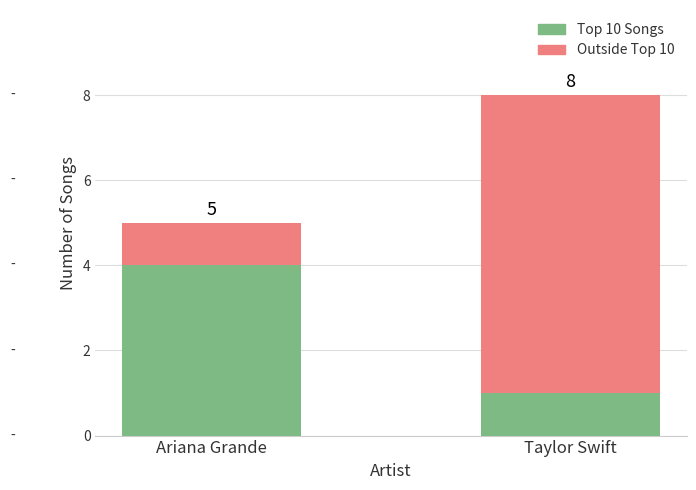

Does the chart contain any negative values?

No